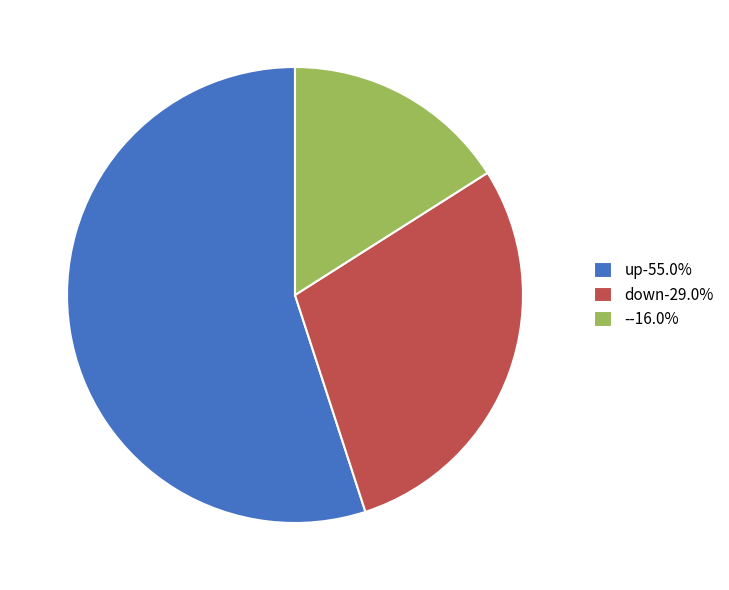

How many segments does this pie chart have?

3